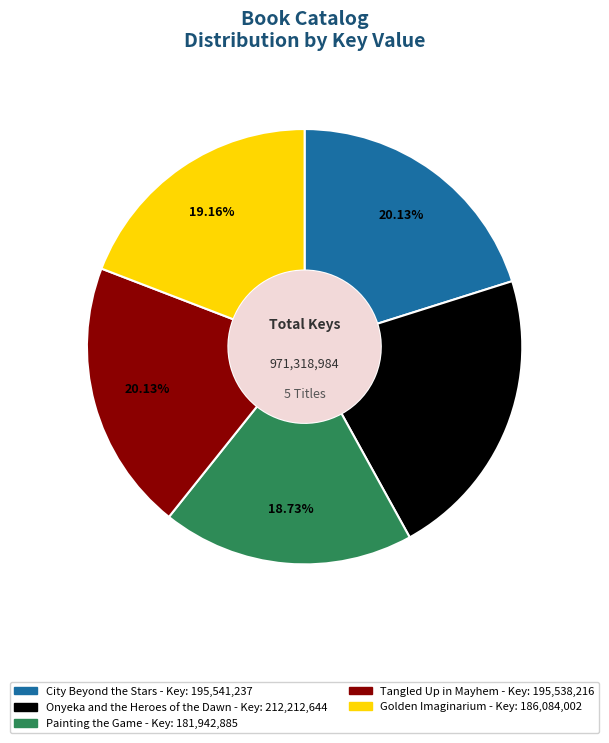

Is there a majority slice in this chart?

No